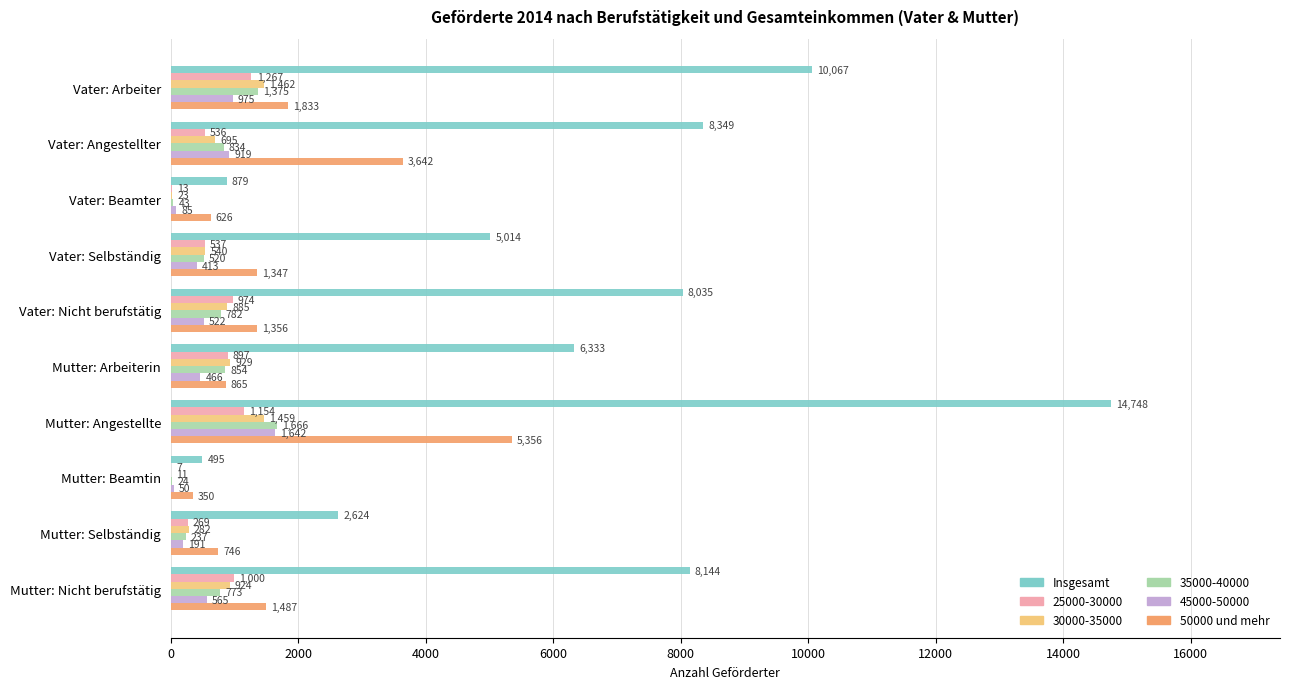

What is the sum of the 35000-40000 values at Vater: Beamter and Mutter: Angestellte?

1709